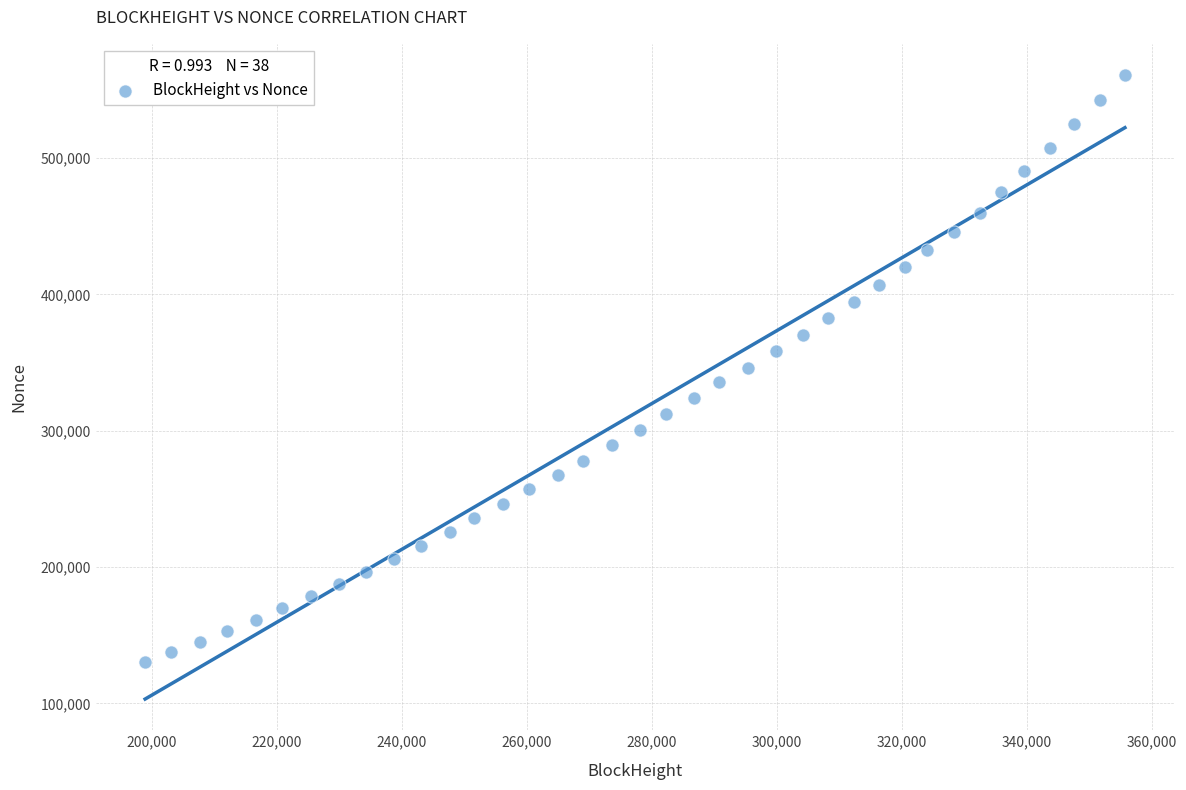

What is the range of Y values (max minus min)?

430524